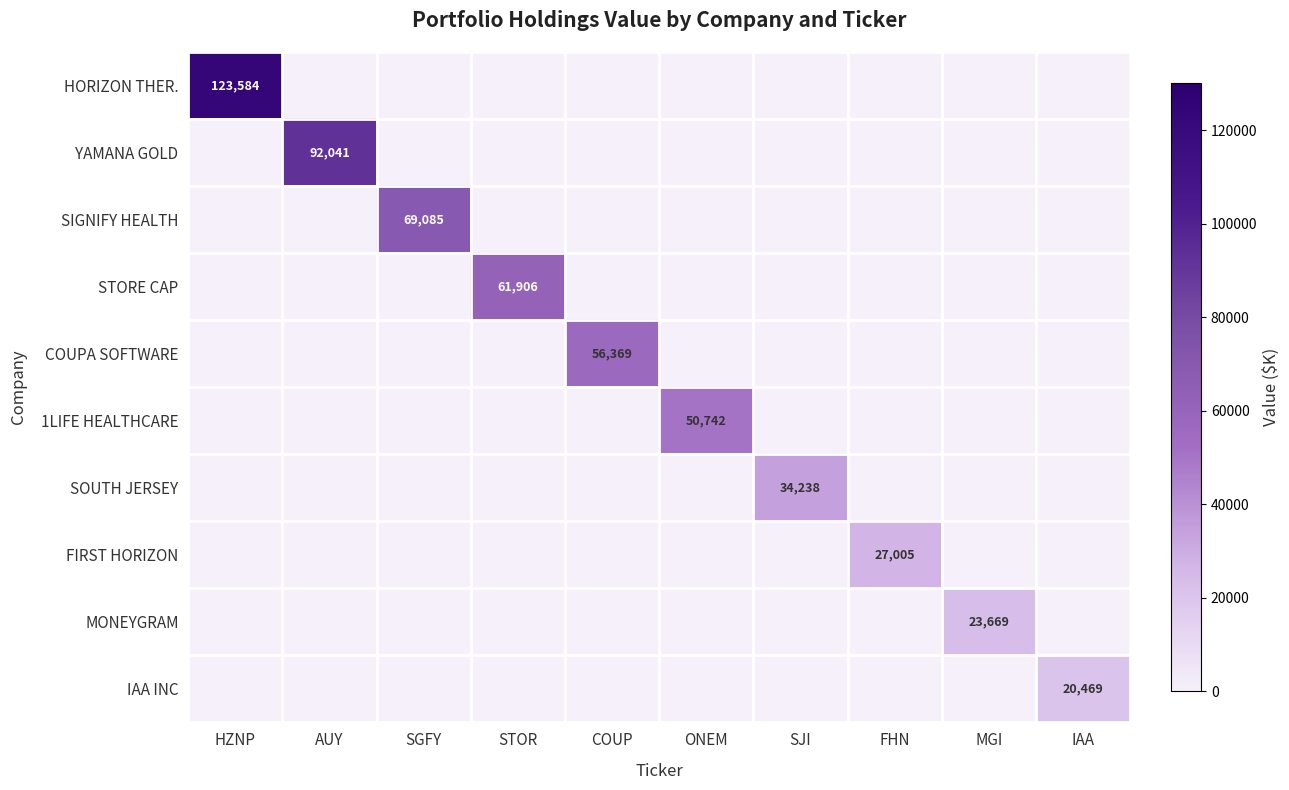

Which has a higher value, FHN or MGI?

FHN